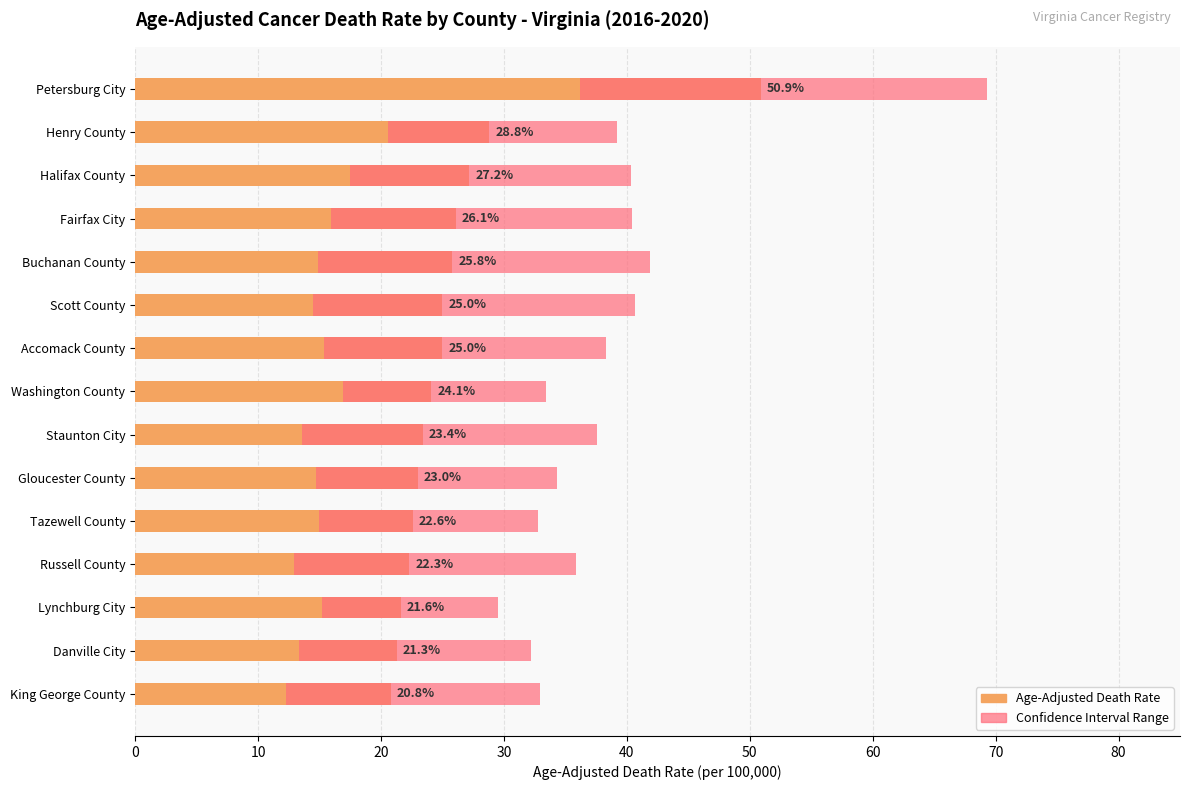

What is the minimum value shown in the chart?

20.8